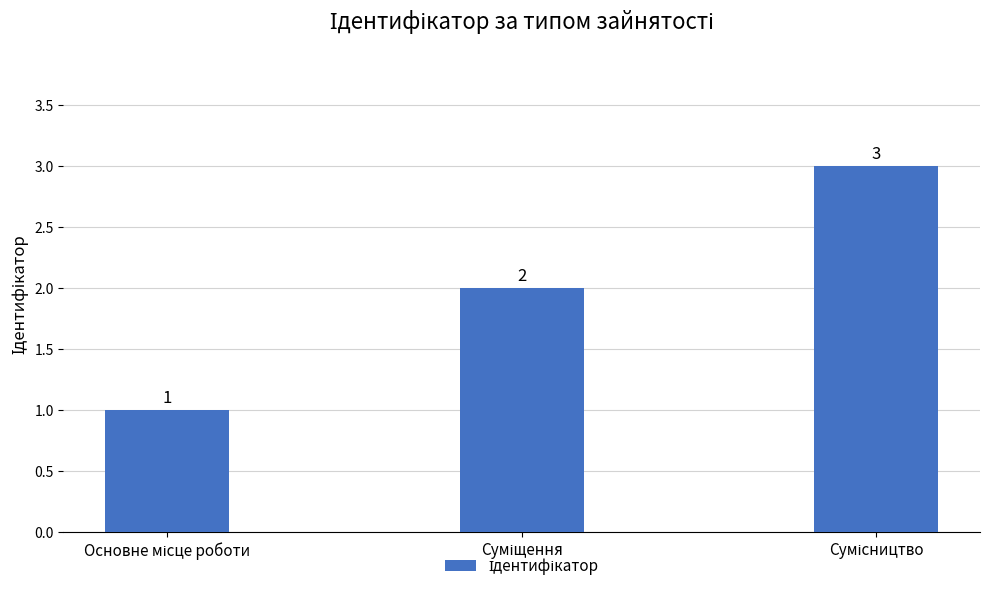

What is the value of the 2nd bar from the left?

2